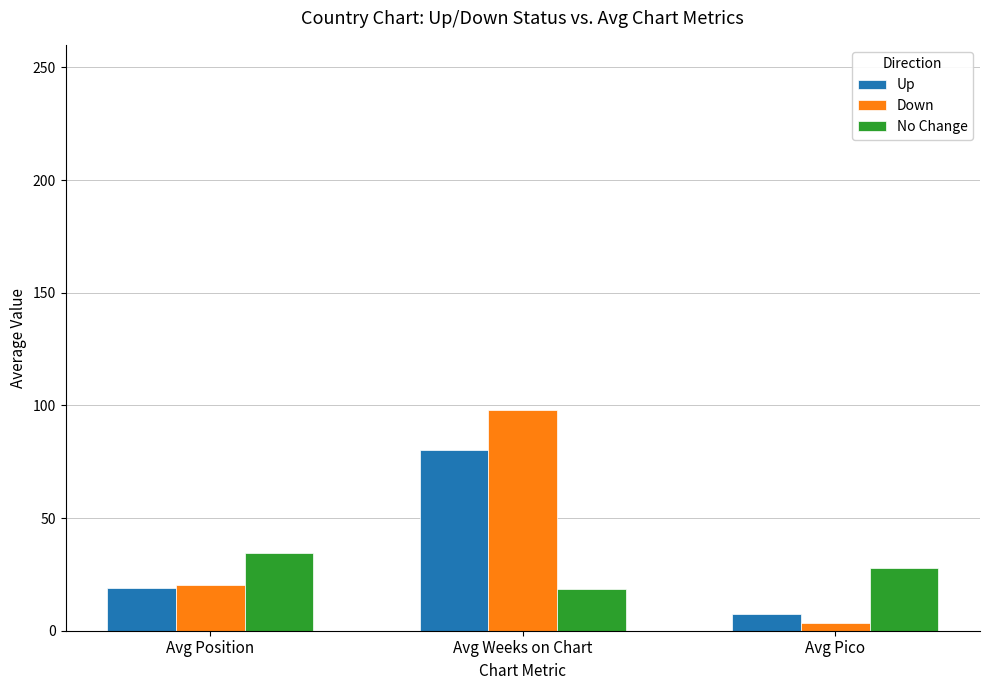

What is the label of the 2nd bar from the left?

Avg Weeks on Chart